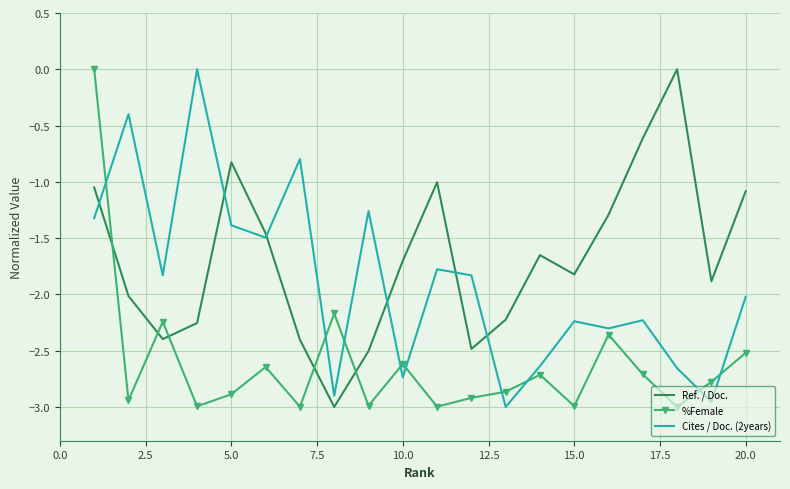

List the series in order of their overall mean, lowest first.

%Female, Cites / Doc. (2years), Ref. / Doc.